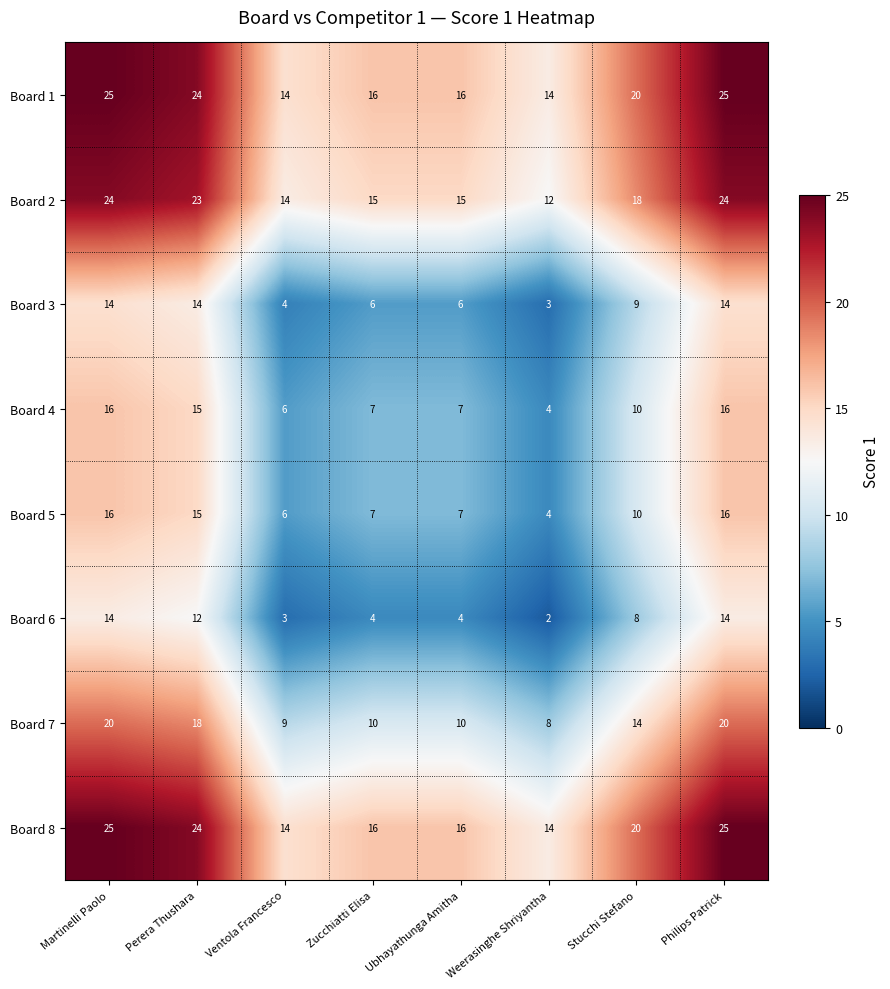

What is the total value across all series at Stucchi Stefano?

109